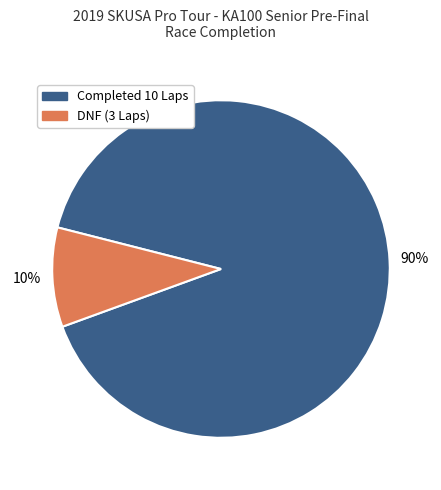

Is there any slice that represents more than half of the pie?

Yes